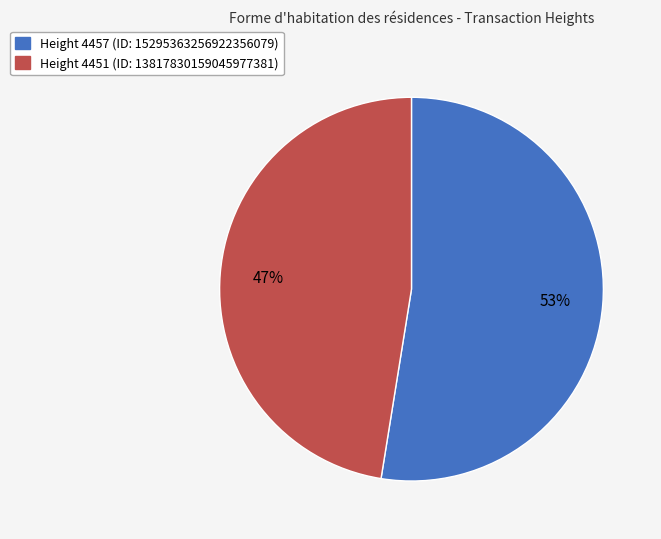

Does any single category account for the majority?

Yes